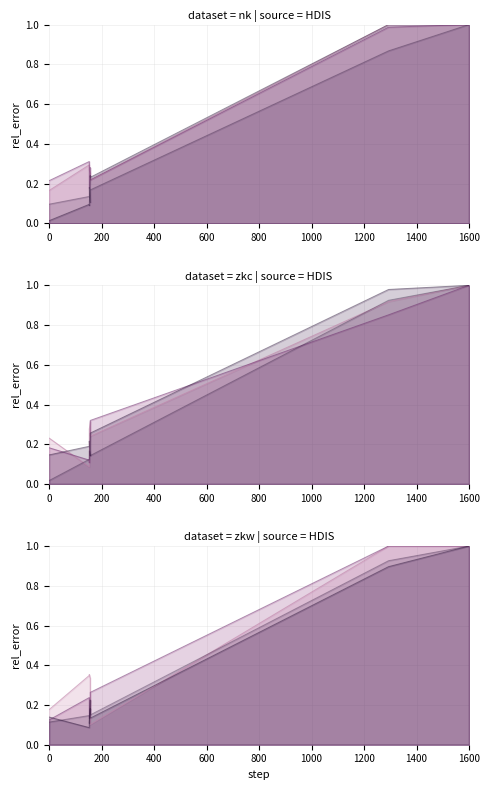

Between 400 and 800, which series saw the biggest shift?

line_2